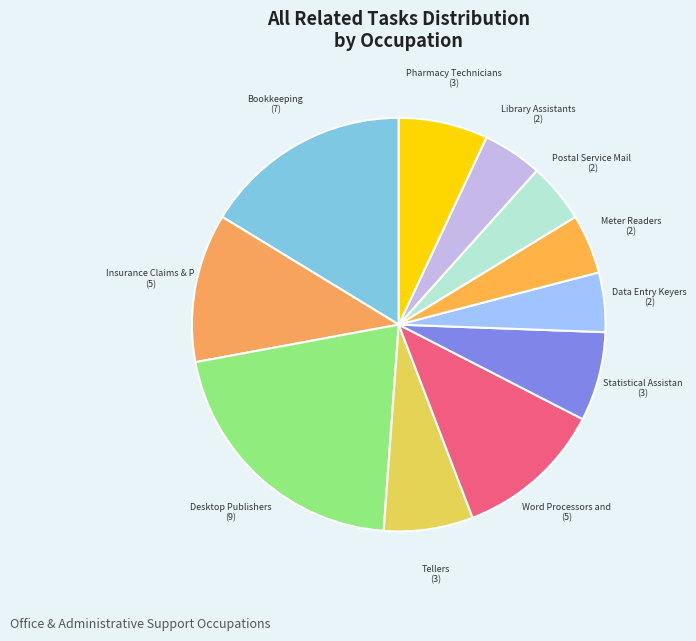

Count the number of slices in the pie.

11